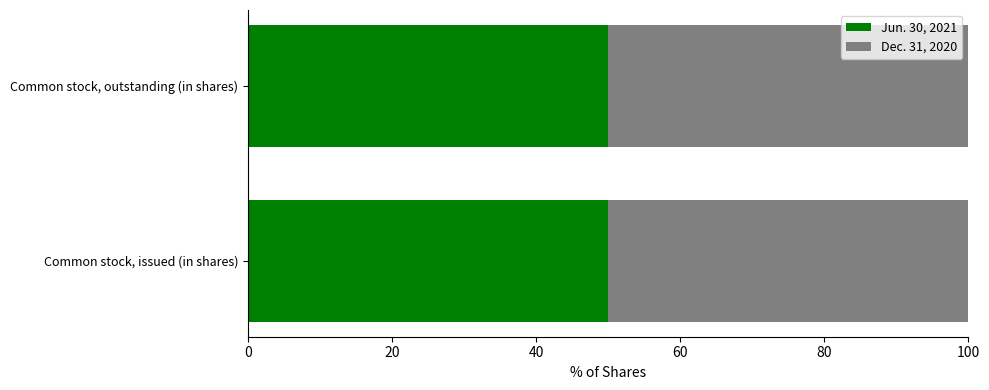

What is the total value across all series at Common stock, issued (in shares)?

100.0